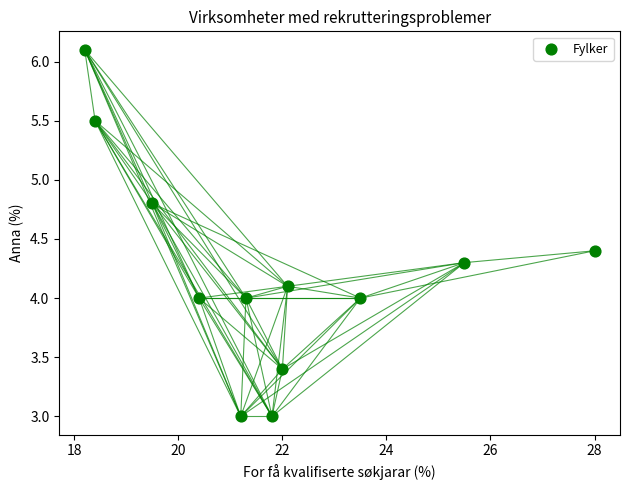

What is the average X value?

21.8